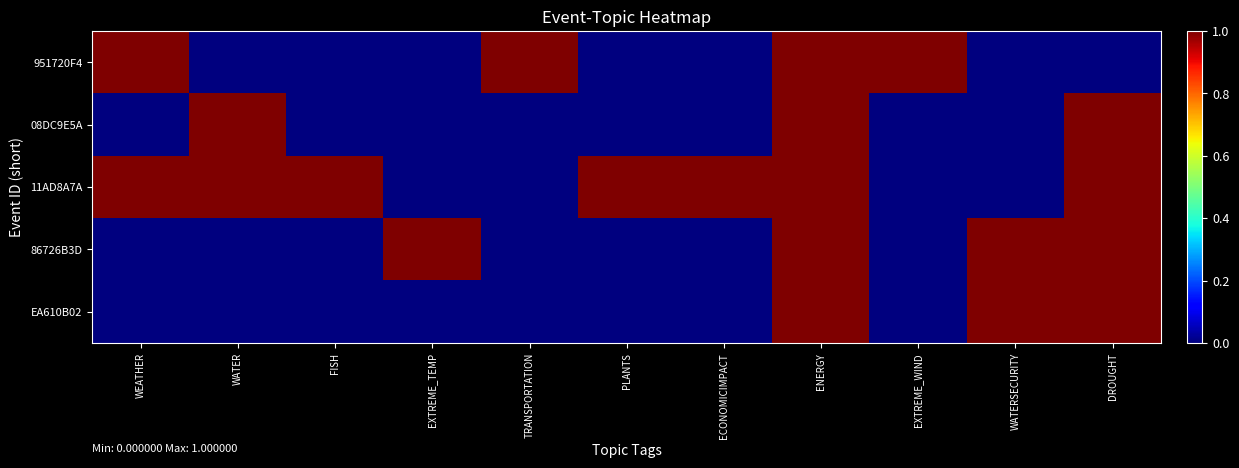

Reading left to right, what are all the values shown in this chart?

951720F4: WEATHER=1	WATER=0	FISH=0	EXTREME_TEMP=0	TRANSPORTATION=1	PLANTS=0	ECONOMICIMPACT=0	ENERGY=1	EXTREME_WIND=1	WATERSECURITY=0	DROUGHT=0
08DC9E5A: WEATHER=0	WATER=1	FISH=0	EXTREME_TEMP=0	TRANSPORTATION=0	PLANTS=0	ECONOMICIMPACT=0	ENERGY=1	EXTREME_WIND=0	WATERSECURITY=0	DROUGHT=1
11AD8A7A: WEATHER=1	WATER=1	FISH=1	EXTREME_TEMP=0	TRANSPORTATION=0	PLANTS=1	ECONOMICIMPACT=1	ENERGY=1	EXTREME_WIND=0	WATERSECURITY=0	DROUGHT=1
86726B3D: WEATHER=0	WATER=0	FISH=0	EXTREME_TEMP=1	TRANSPORTATION=0	PLANTS=0	ECONOMICIMPACT=0	ENERGY=1	EXTREME_WIND=0	WATERSECURITY=1	DROUGHT=1
EA610B02: WEATHER=0	WATER=0	FISH=0	EXTREME_TEMP=0	TRANSPORTATION=0	PLANTS=0	ECONOMICIMPACT=0	ENERGY=1	EXTREME_WIND=0	WATERSECURITY=1	DROUGHT=1